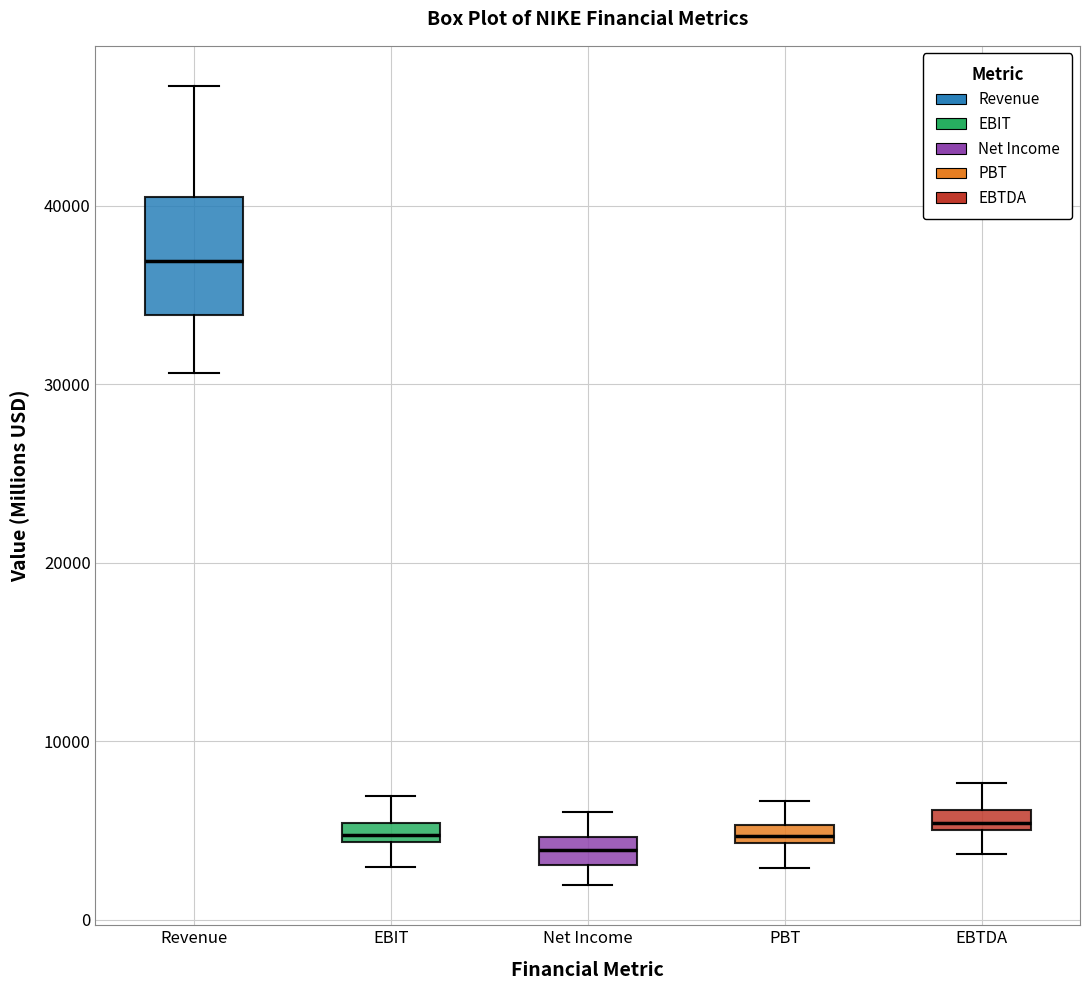

Which box is the tallest, from its lower edge to its upper edge?

Revenue